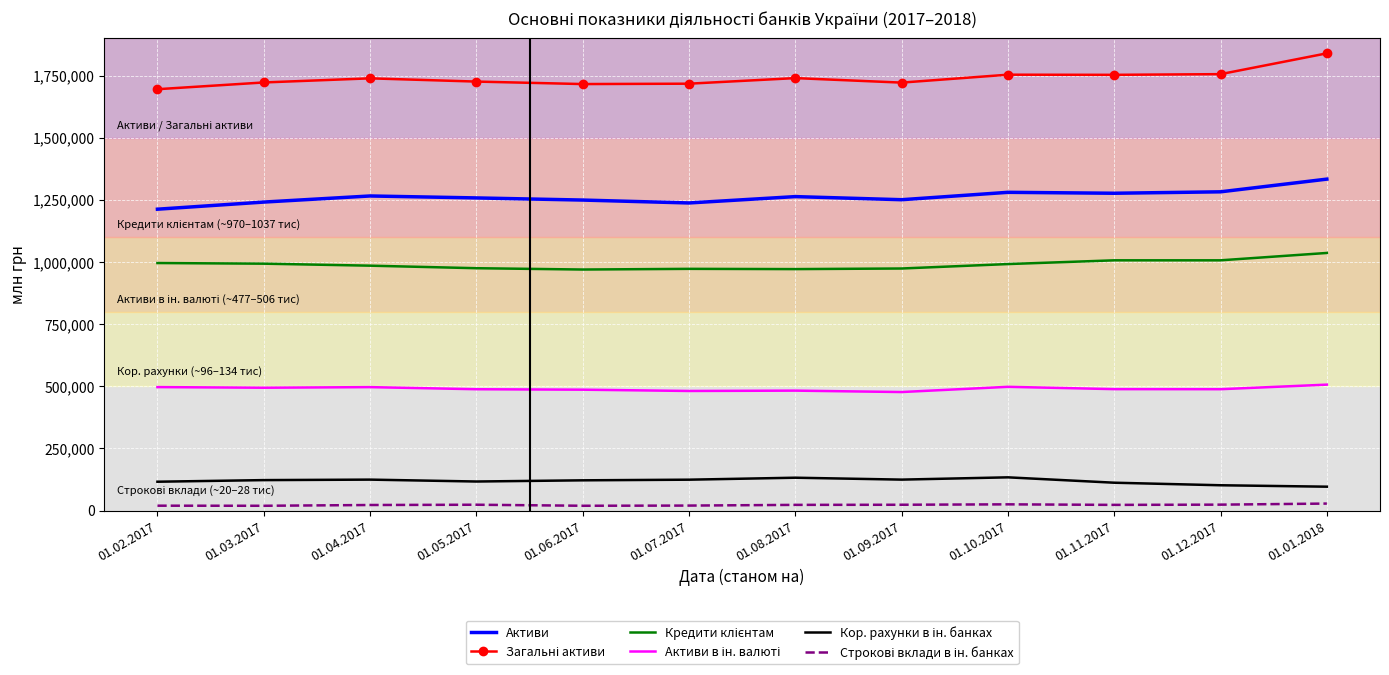

The value of Активи at 01.01.2018 is 2192967. True or false?

False